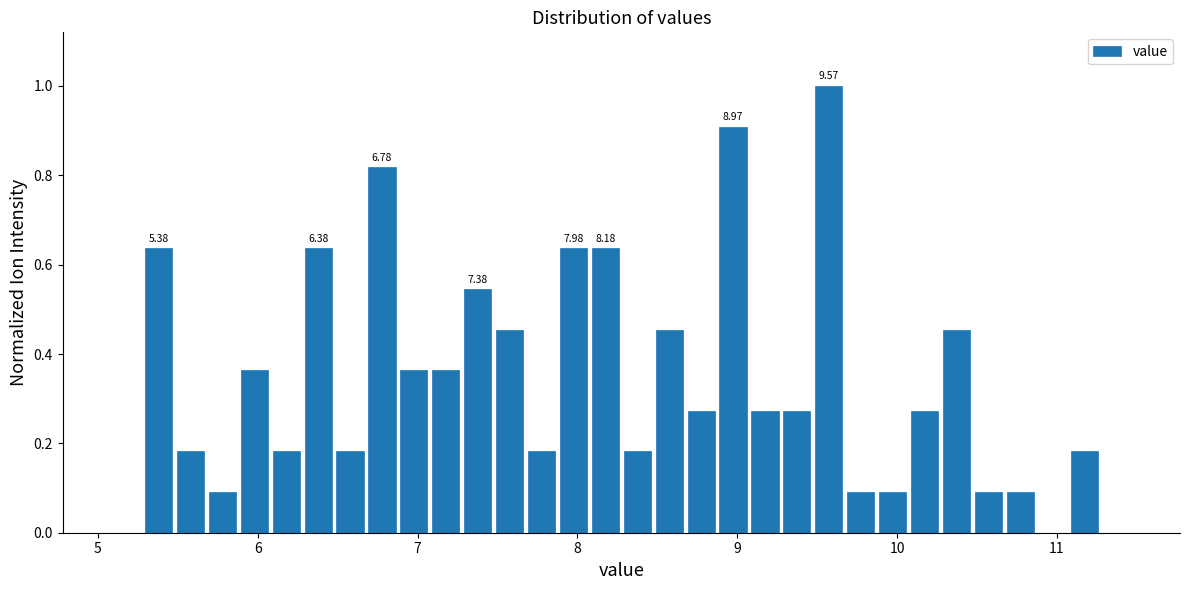

Read against the x-axis, roughly where is the centre of the tallest bar?

9.6